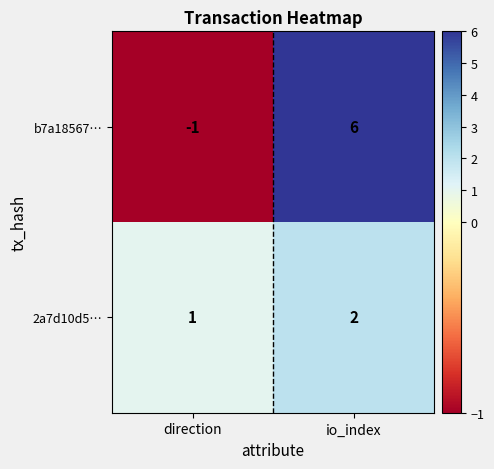

At which category does the chart reach its minimum across all series?

direction